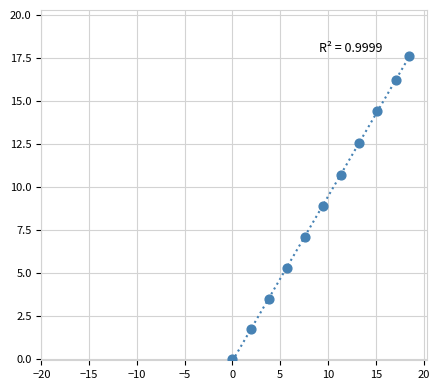

What is the range of Y values (max minus min)?

17.7